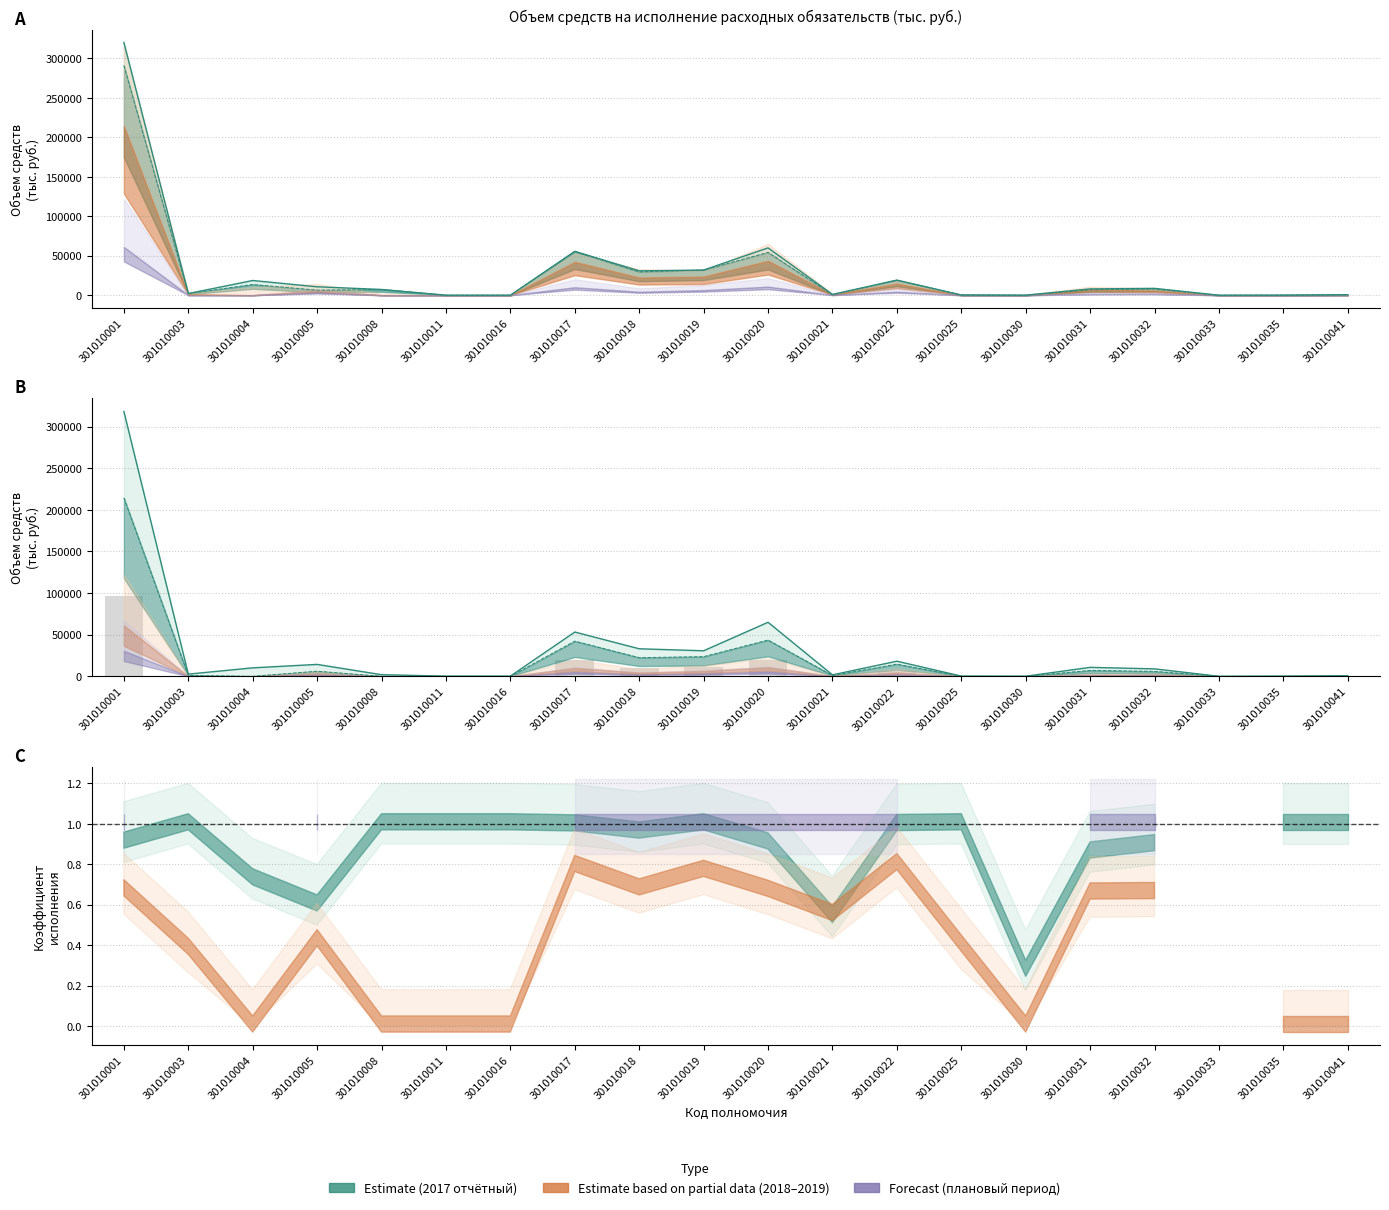

At how many categories does at least one series exceed 223762?

1